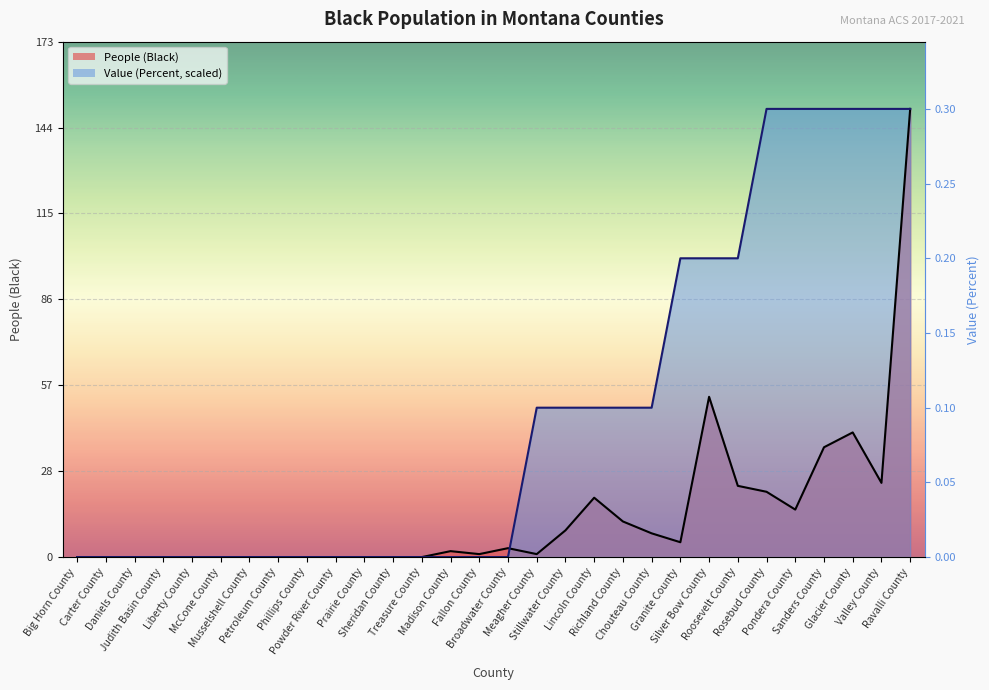

Is the value of People (Black) at Treasure County greater than the value of Value (Percent) at Petroleum County?

No